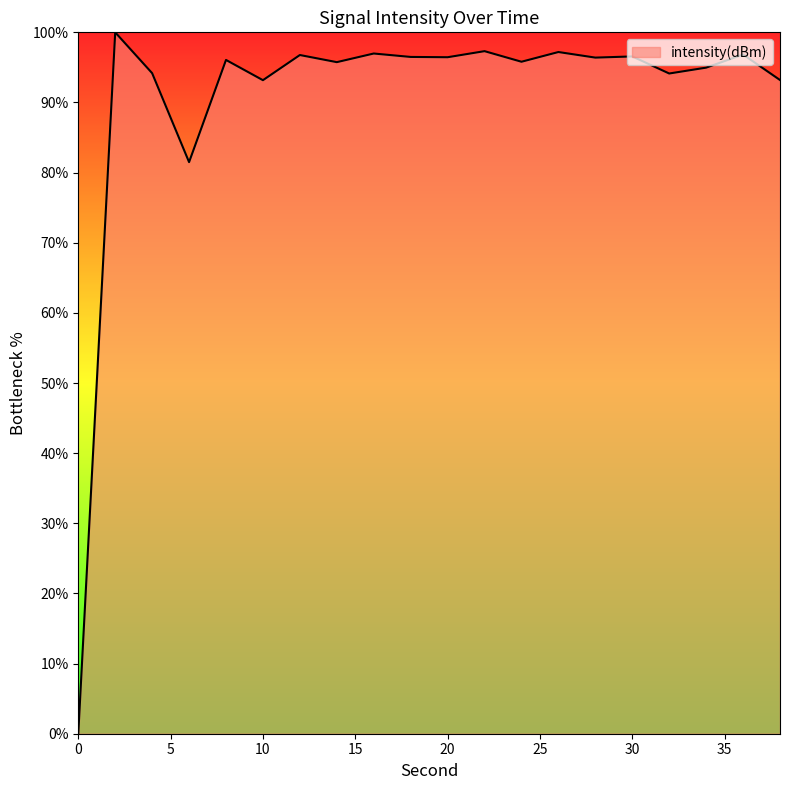

What is the maximum value shown in the chart?

100.0